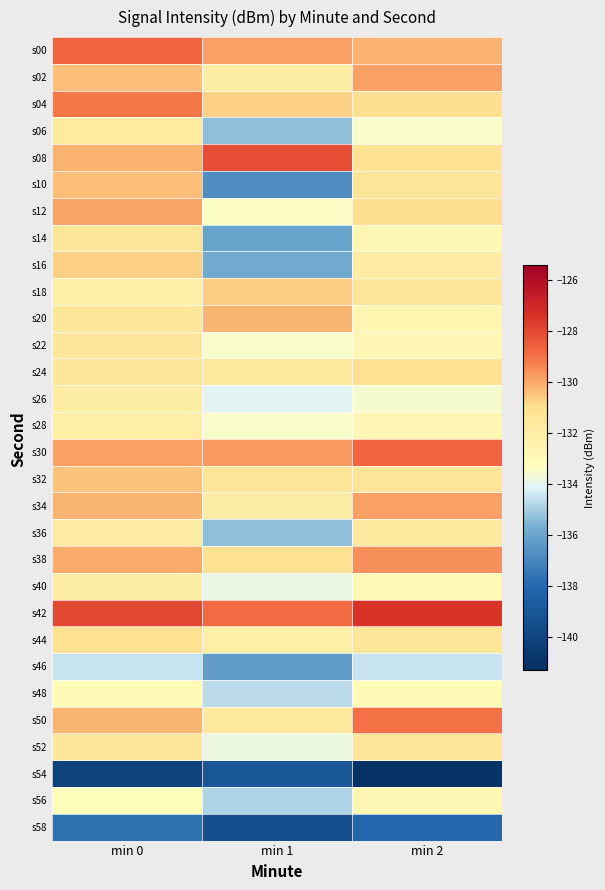

Which category has the highest value across all series?

min 2